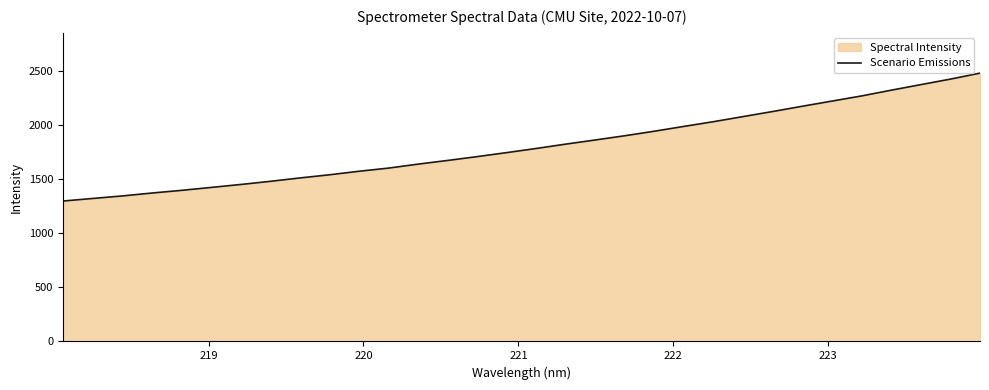

What is the value of the 32nd point from the left?

2477.9